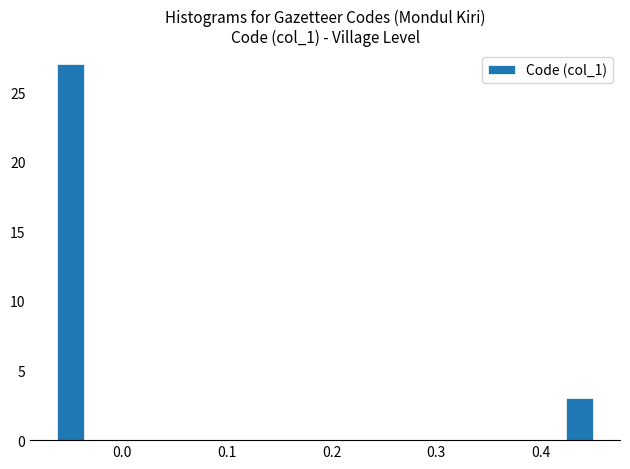

Around what value on the x-axis is the tallest bar? Give the approximate position of its centre, as read against the axis.

-0.05